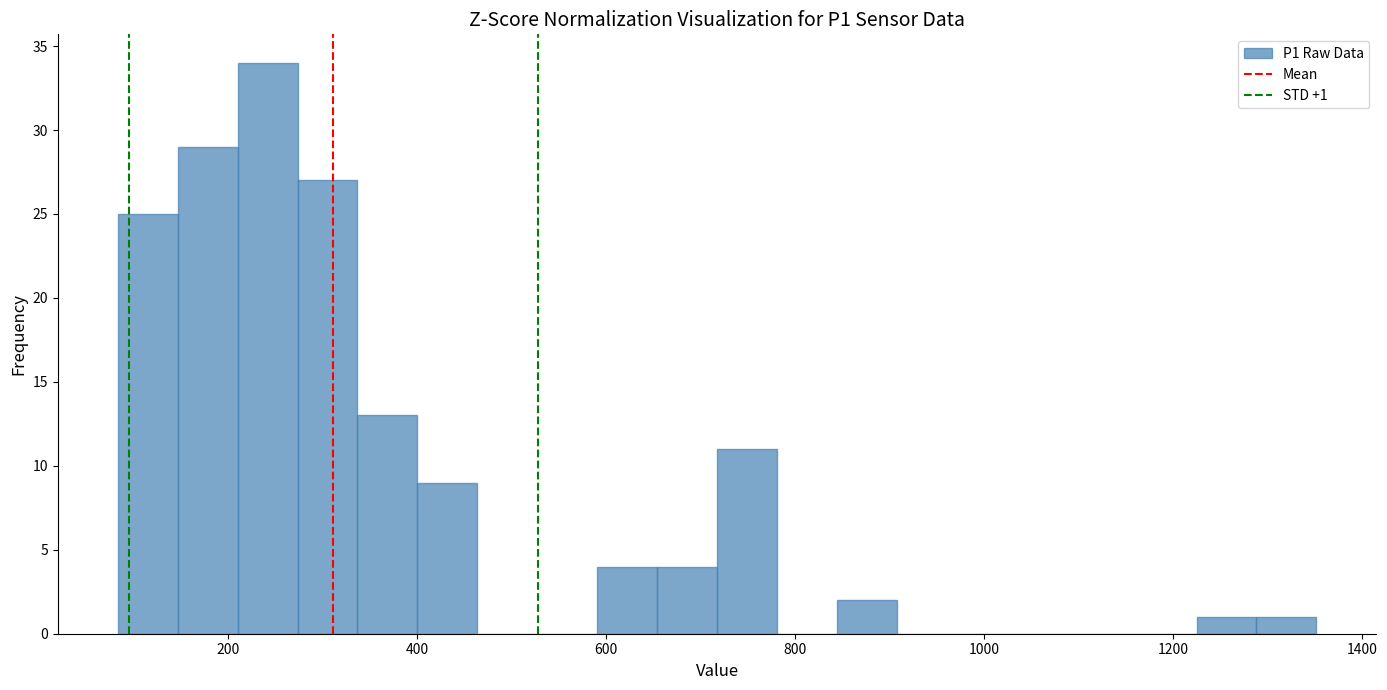

Read against the x-axis, roughly where is the centre of the tallest bar?

240